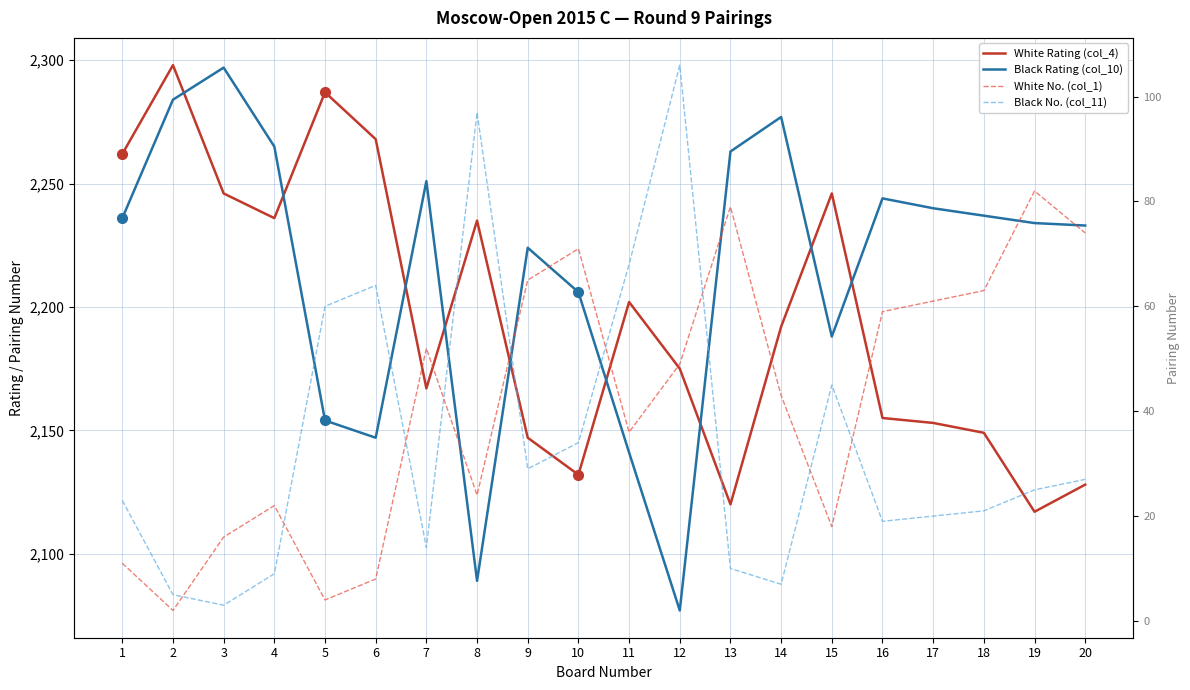

At which label does White No. (col_1) reach its peak?

19